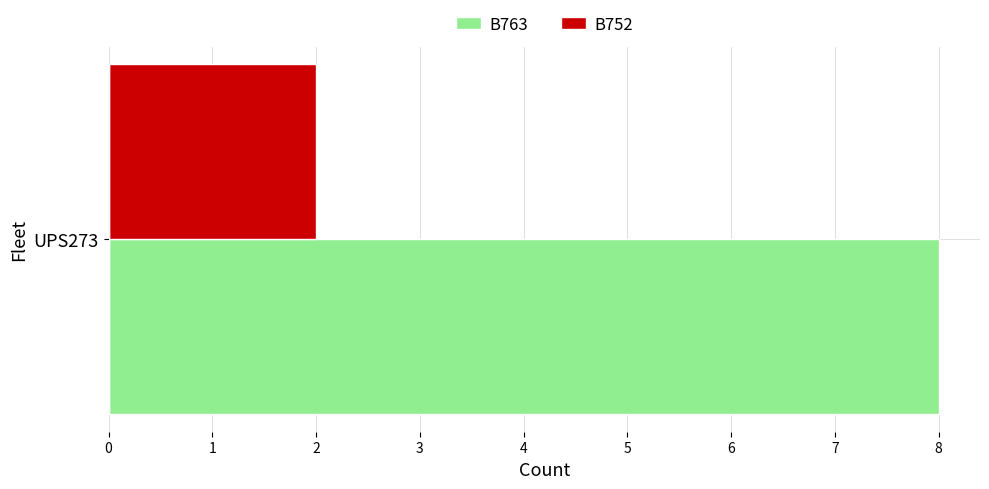

What are all the series names shown in the legend?

B763, B752